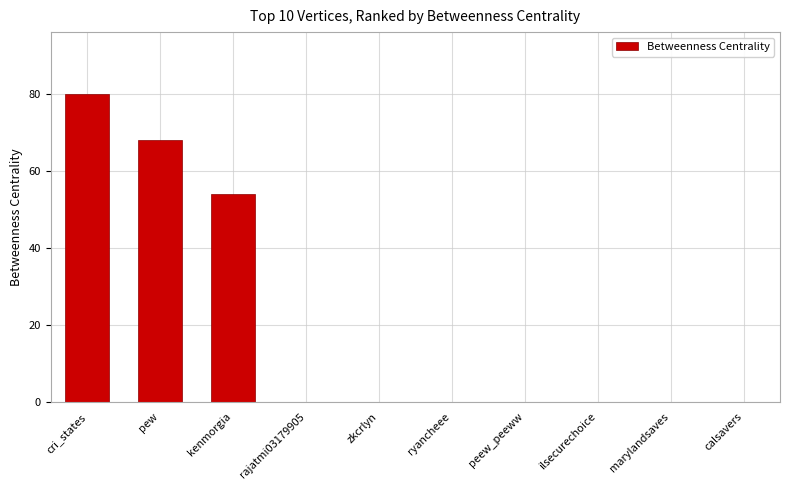

What is the maximum value shown in the chart?

80